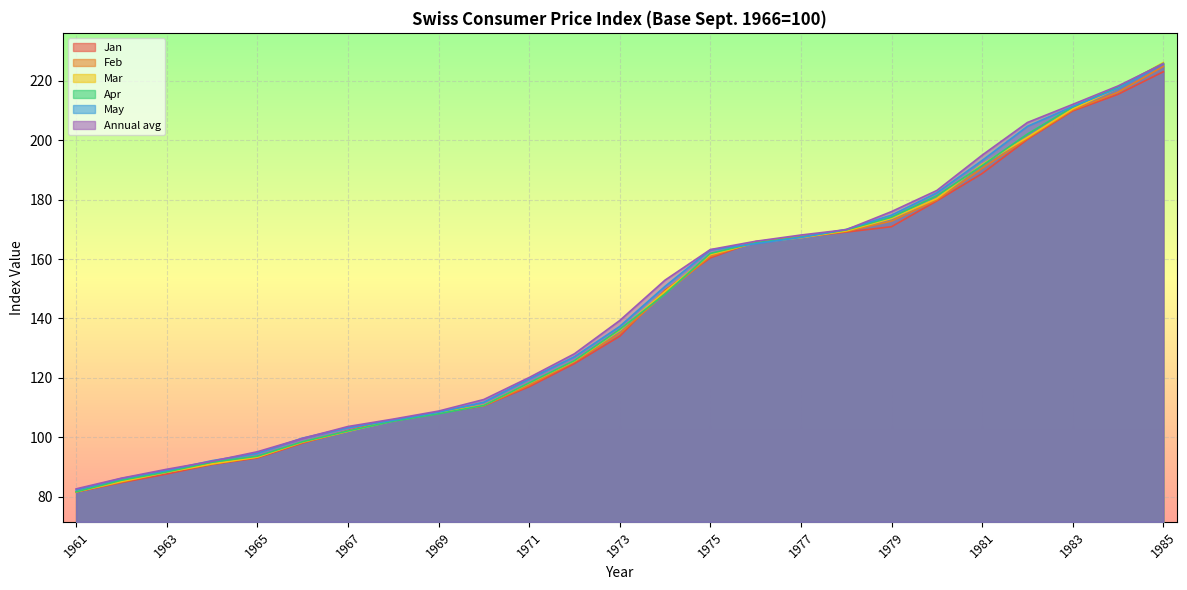

What is the minimum value shown in the chart?

81.5